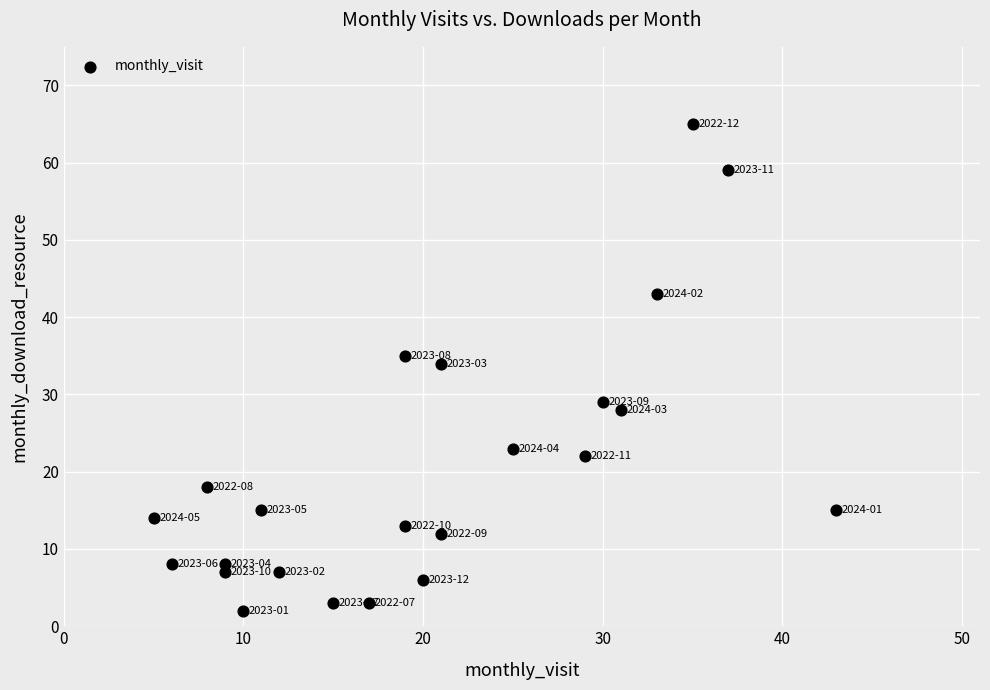

What is the range of Y values (max minus min)?

63